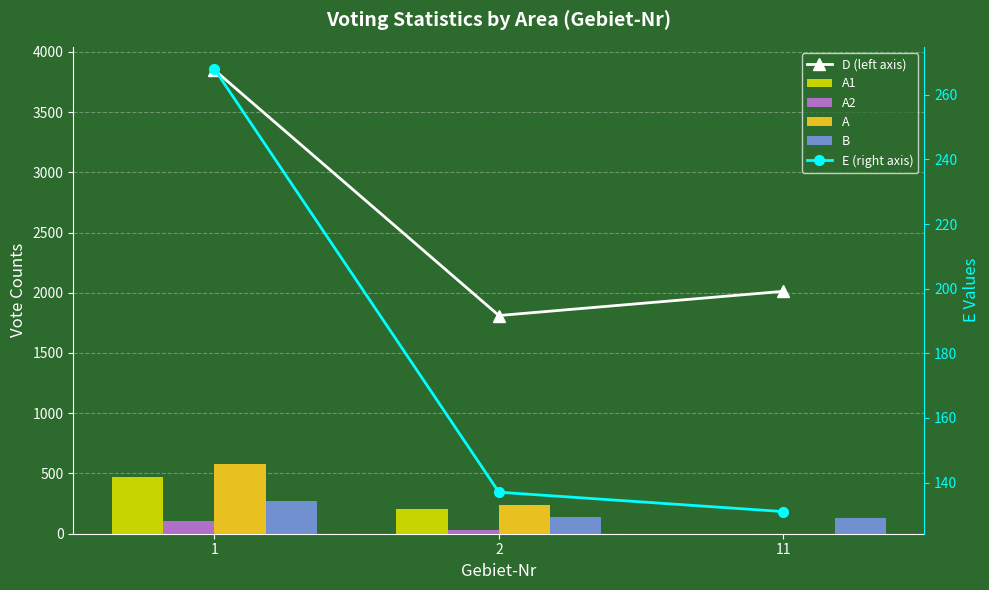

What is the average value of the B series?

179